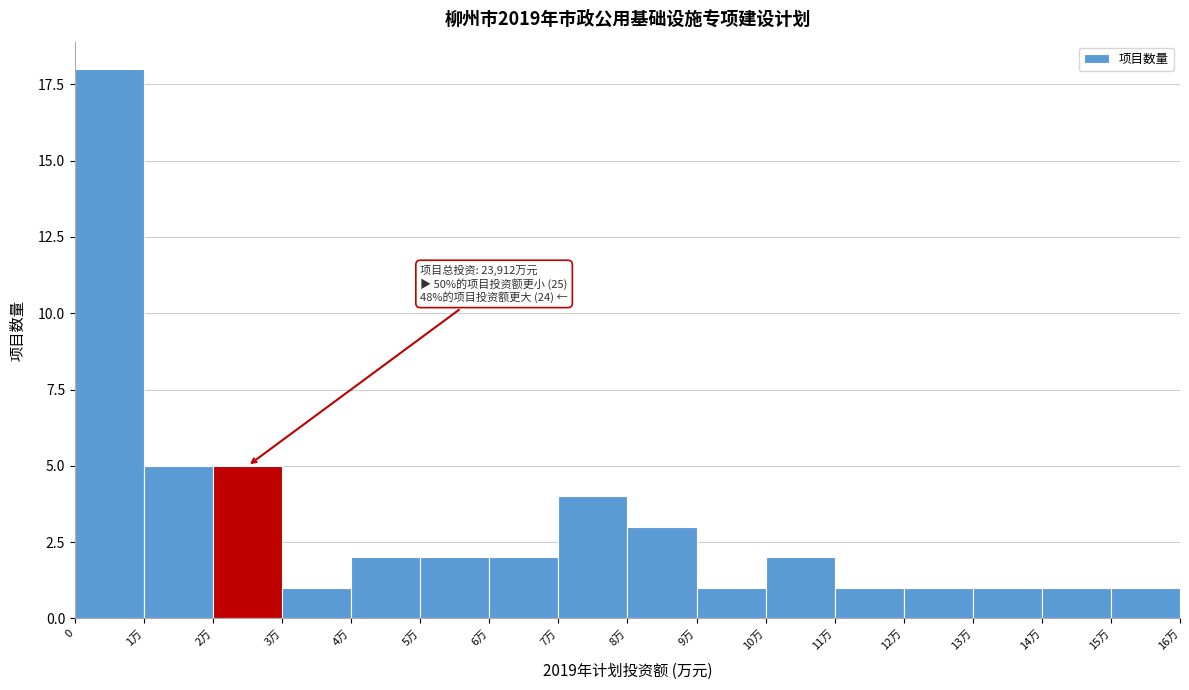

Reading left to right, transcribe all the data shown in this chart.

0=18	1万=5	2万=5	3万=1	4万=2	5万=2	6万=2	7万=4	8万=3	9万=1	10万=2	11万=1	12万=1	13万=1	14万=1	15万=1